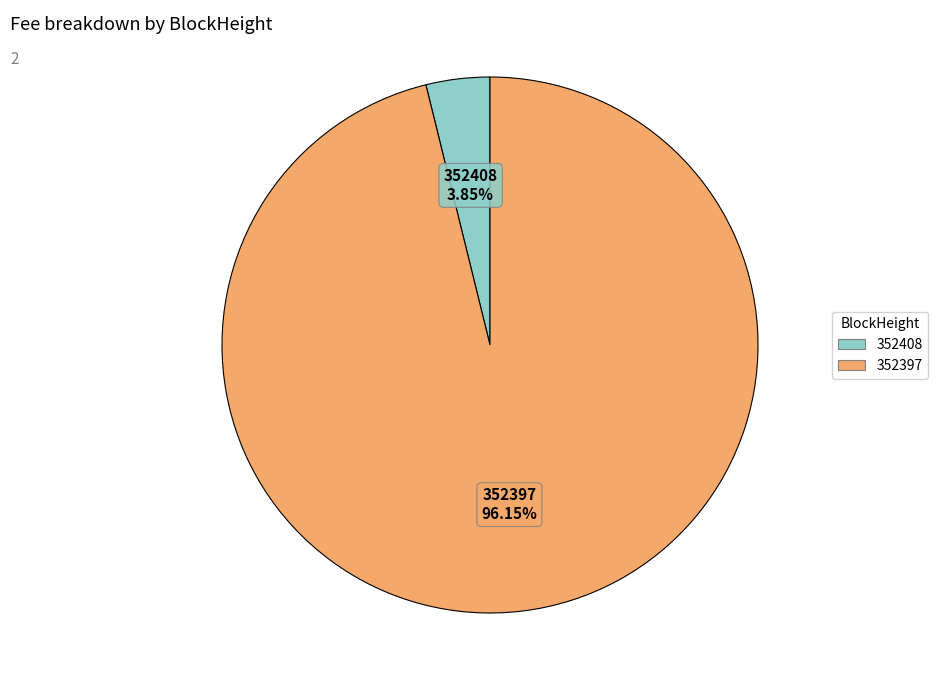

Which has a higher value, 352397 or 352408?

352397